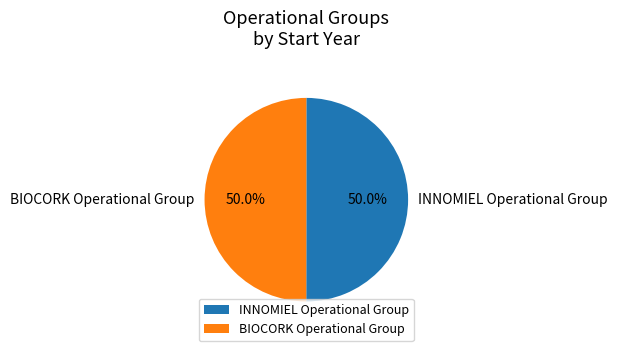

How many segments does this pie chart have?

2